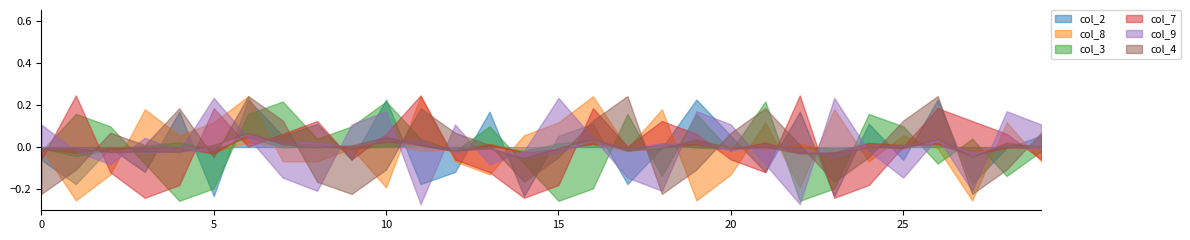

How many interior local valleys does the col_7 series have?

7